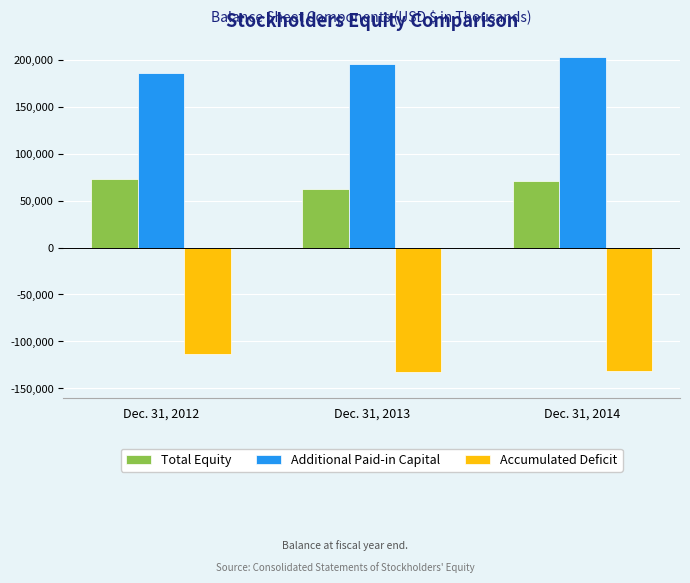

Is the value of Total Equity at Dec. 31, 2013 greater than the value of Additional Paid-in Capital at Dec. 31, 2014?

No